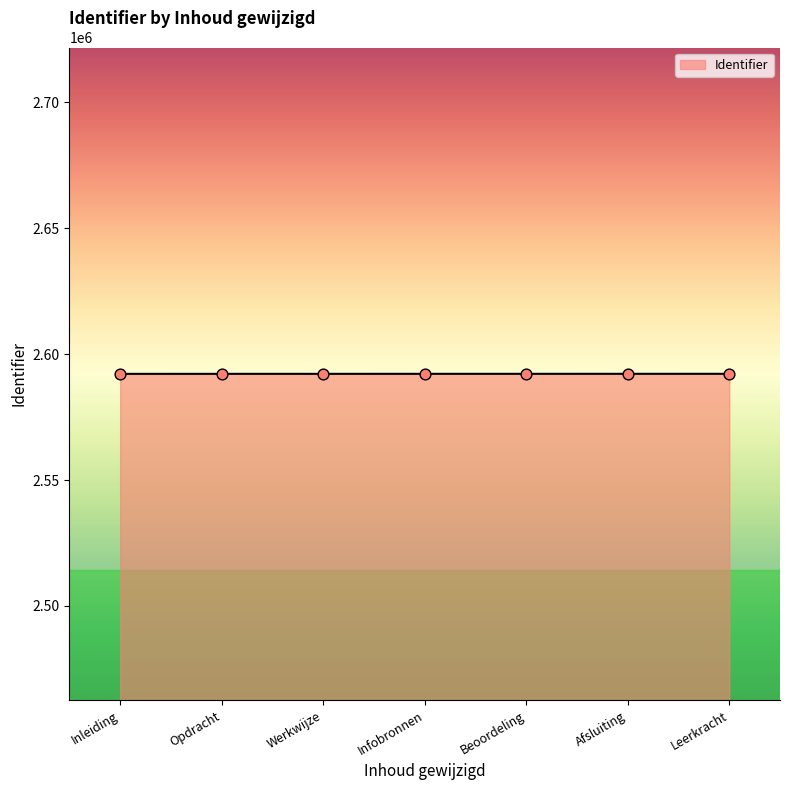

Approximately how many times larger is the value at Werkwijze compared to Afsluiting?

1.0